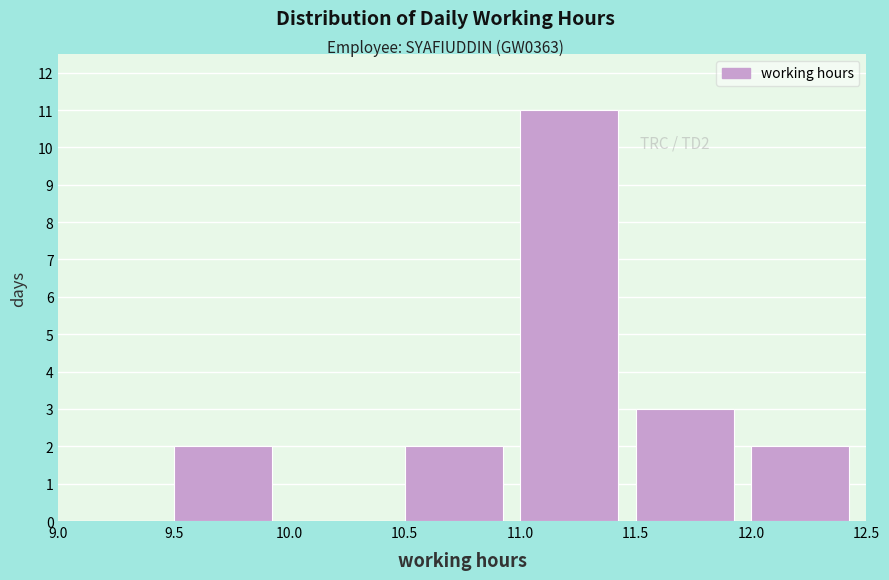

Over which range of the x-axis is the bar tallest?

11.0 to 11.5